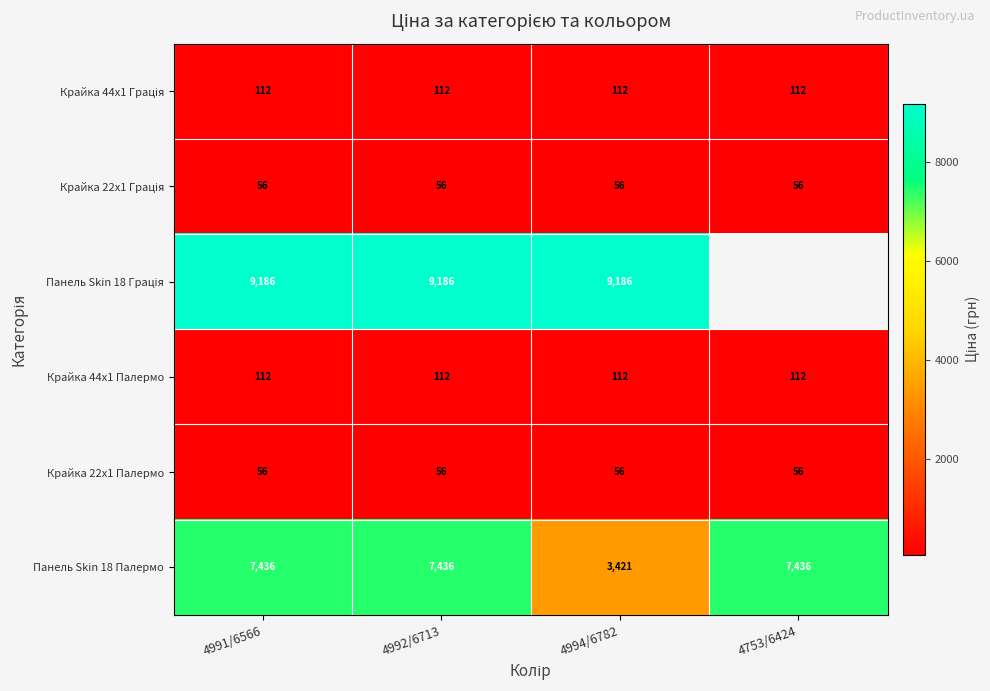

Is the value of Крайка 44x1 Палермо at 4992/6713 greater than the value of Панель Skin 18 Палермо at 4753/6424?

No